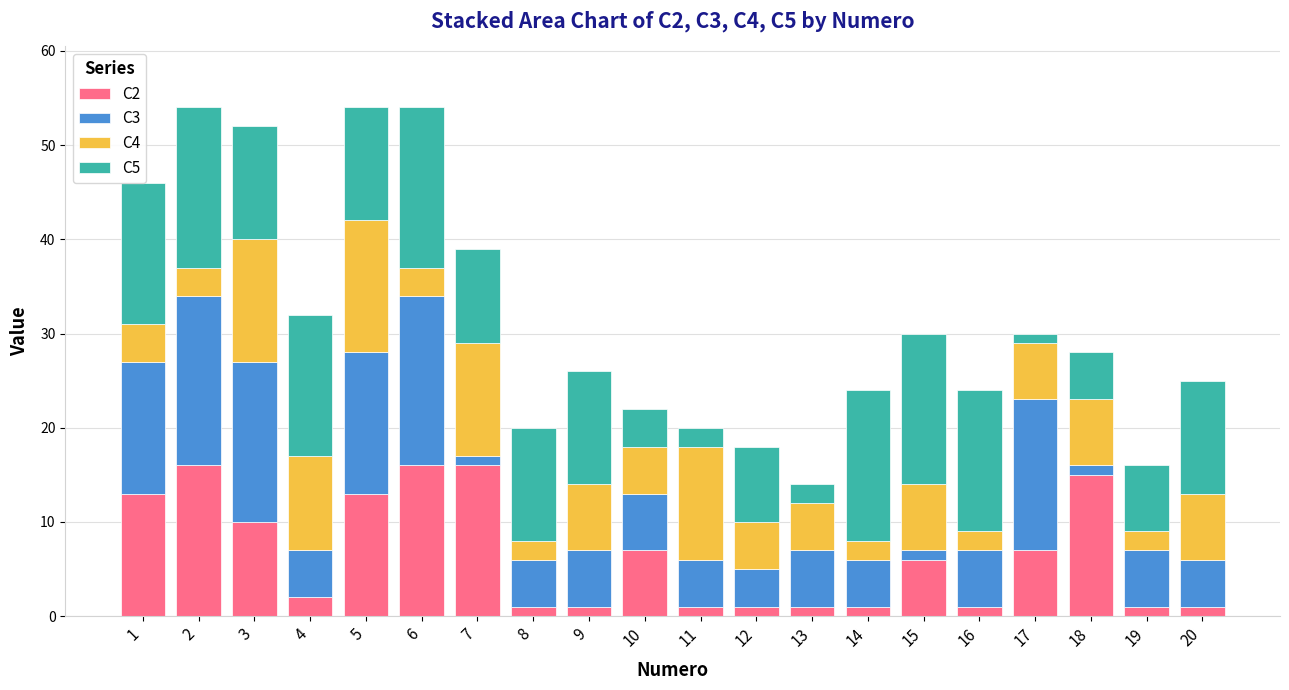

Is it true that C2 equals 15 at 18?

True